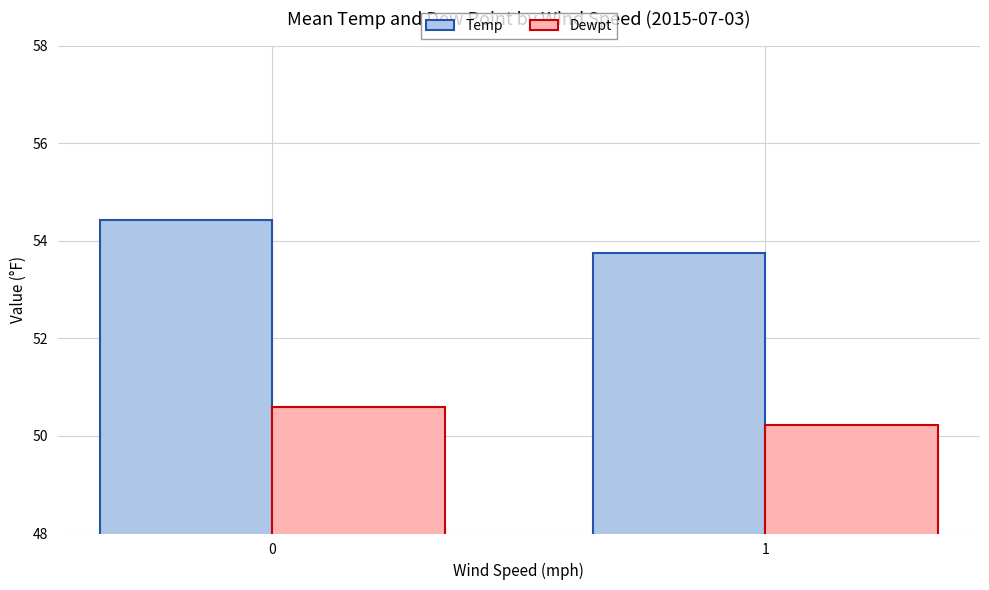

List the labels in order of Temp value, smallest first.

1, 0